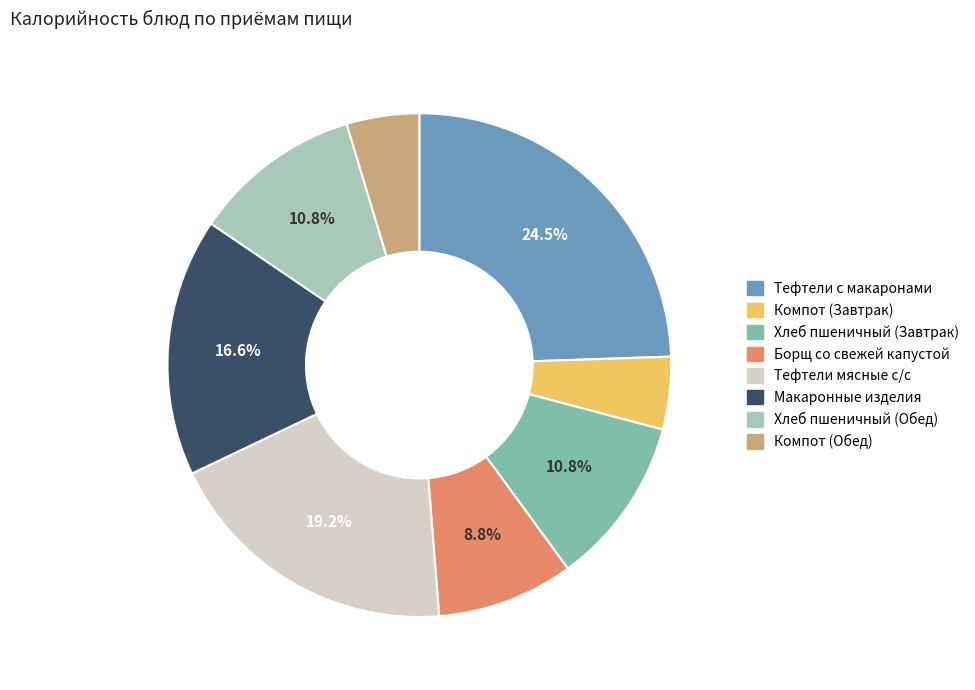

Does Борщ со свежей капустой account for over 50% of the chart?

No